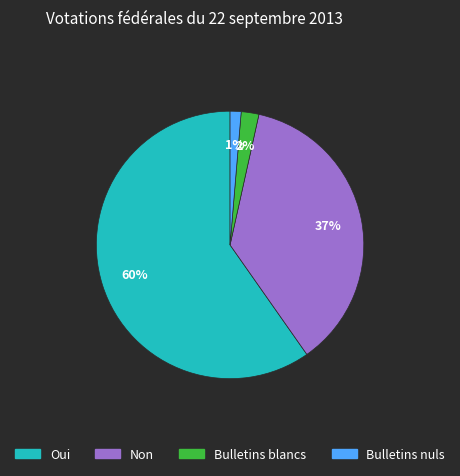

Count the number of slices in the pie.

4